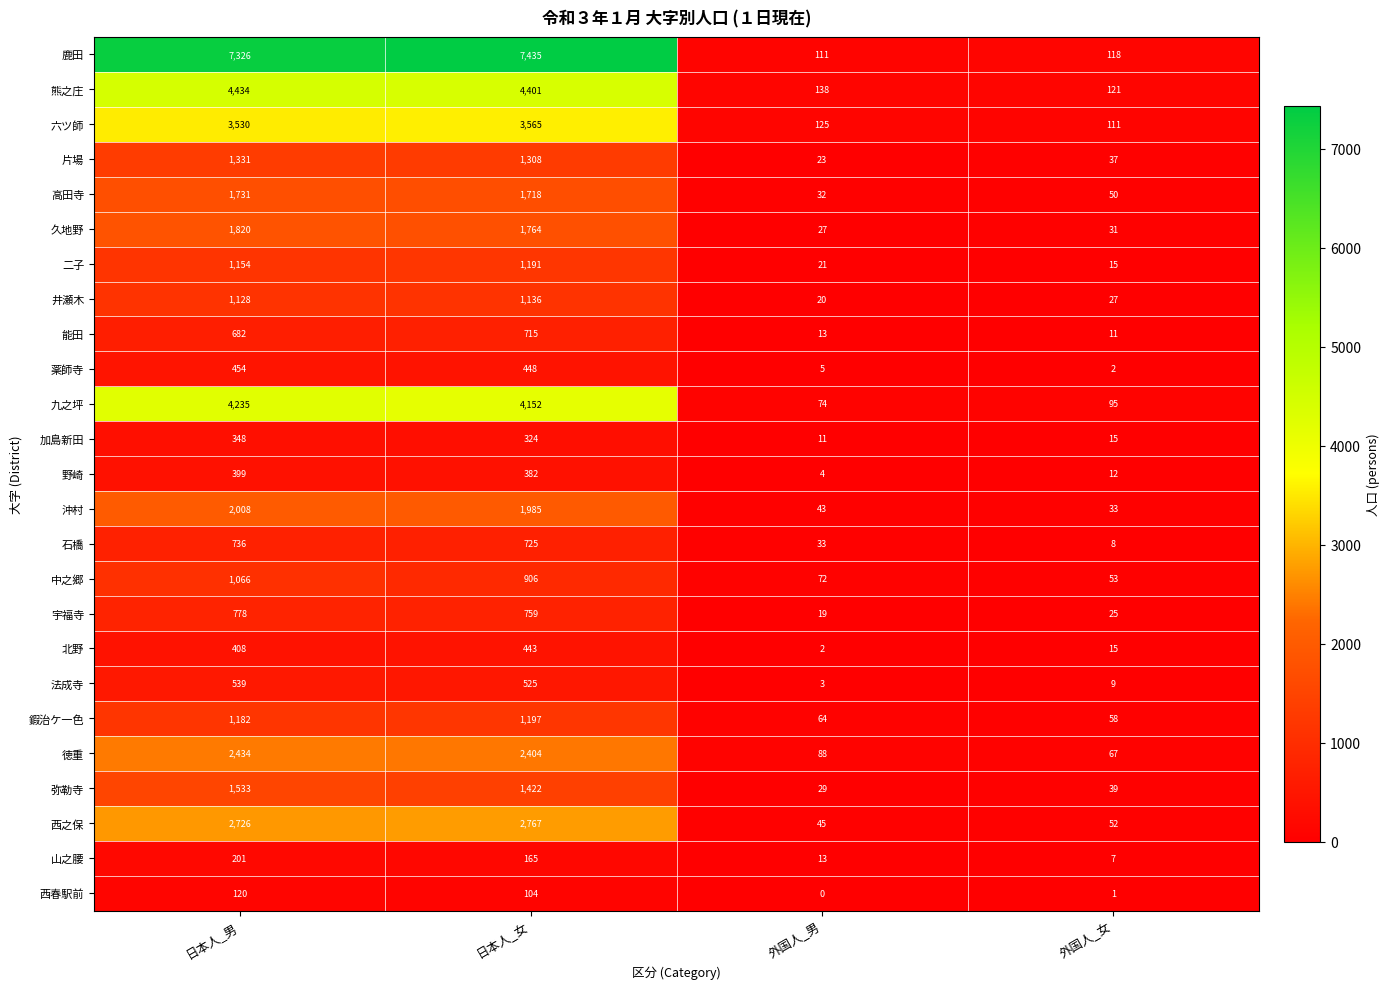

True or false: 六ツ師 has a value of 1106 at 日本人_女.

False